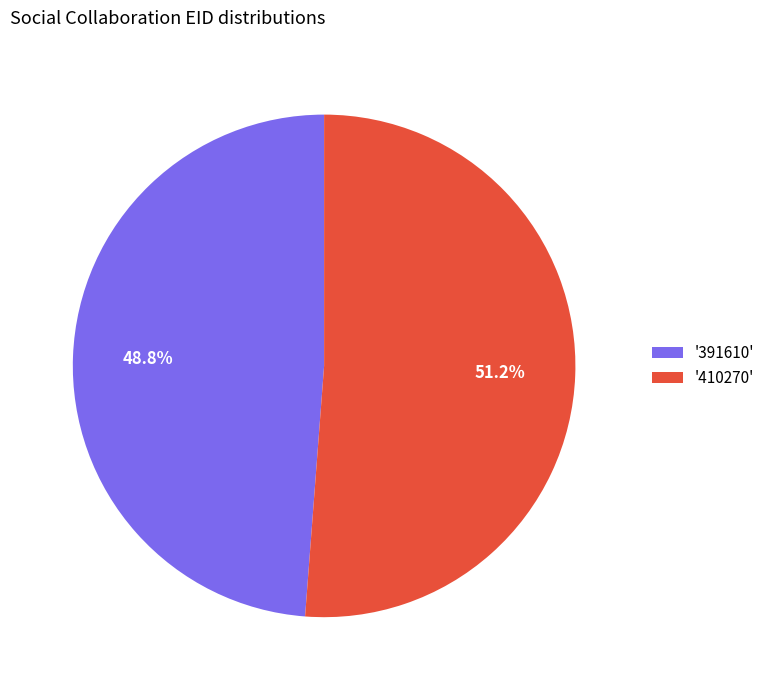

To the nearest percent, what is the difference between the largest and smallest slice percentages?

2%